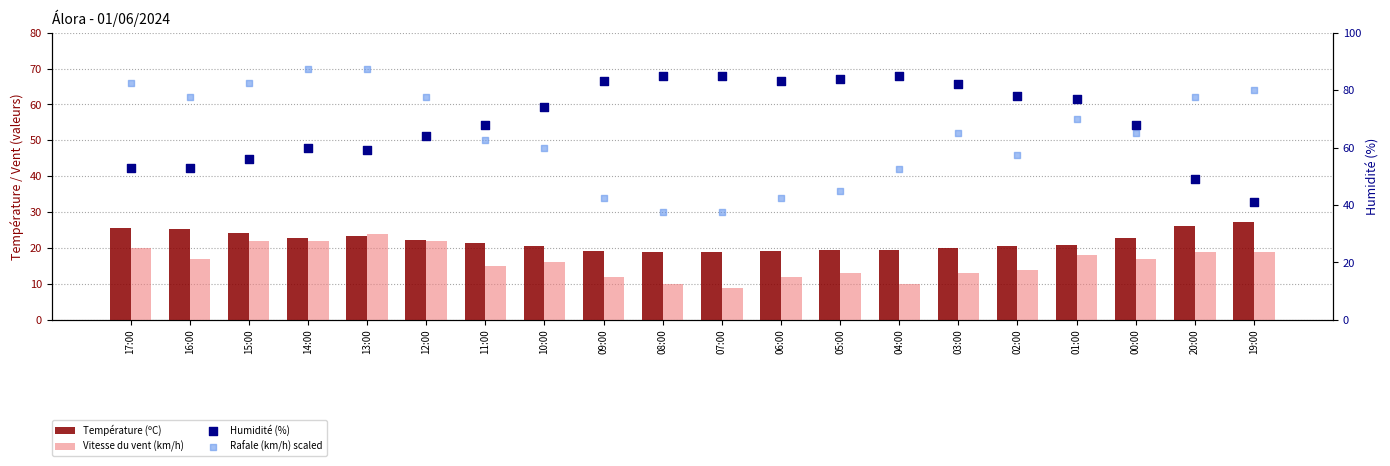

What are all the series names shown in the legend?

Température (ºC), Vitesse du vent (km/h), Humidité (%), Rafale (km/h) scaled